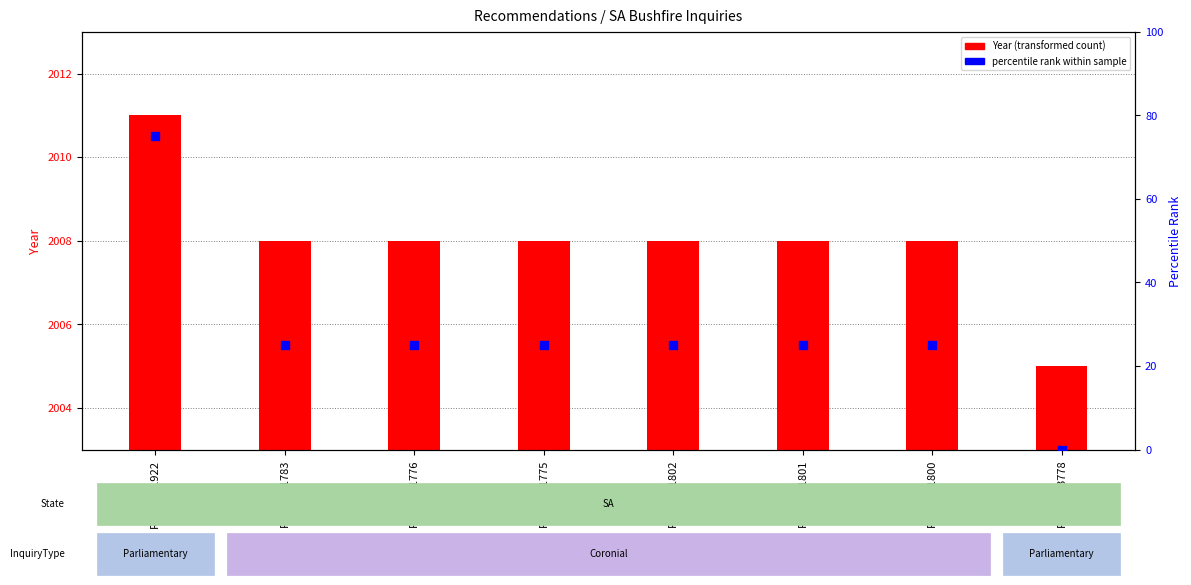

Which has a higher value, REC153-1802 or REC153-1776?

REC153-1802